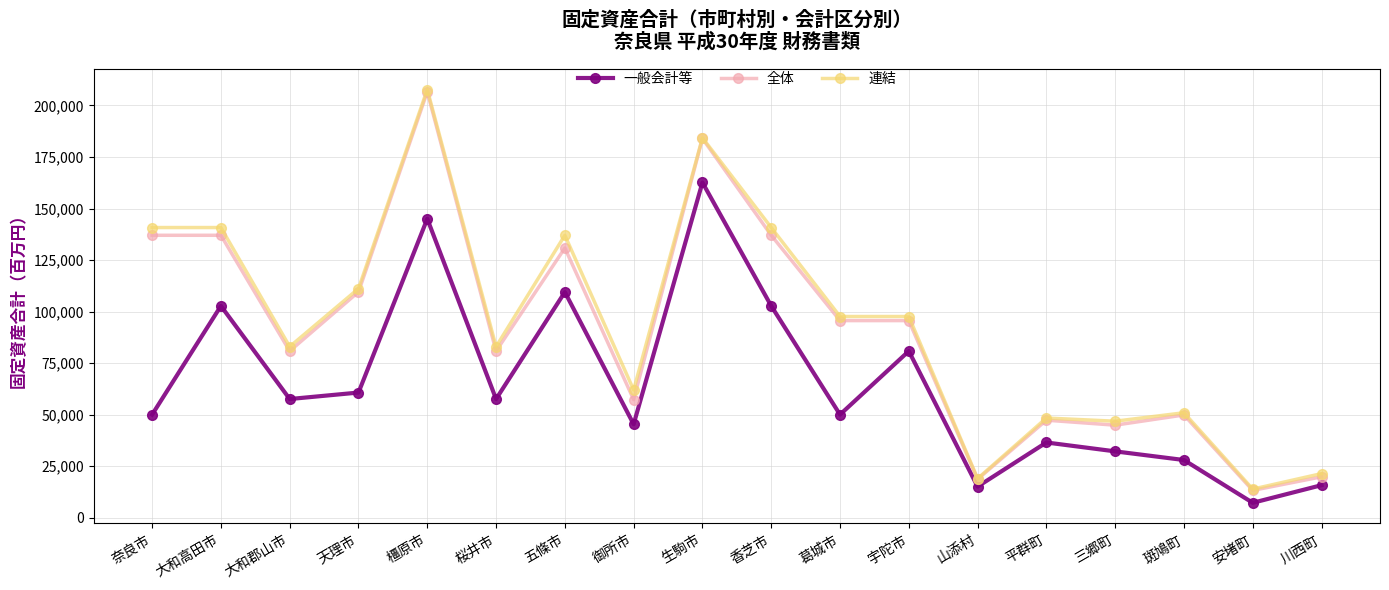

True or false: 連結 has more than 2 points higher than both neighbors.

True